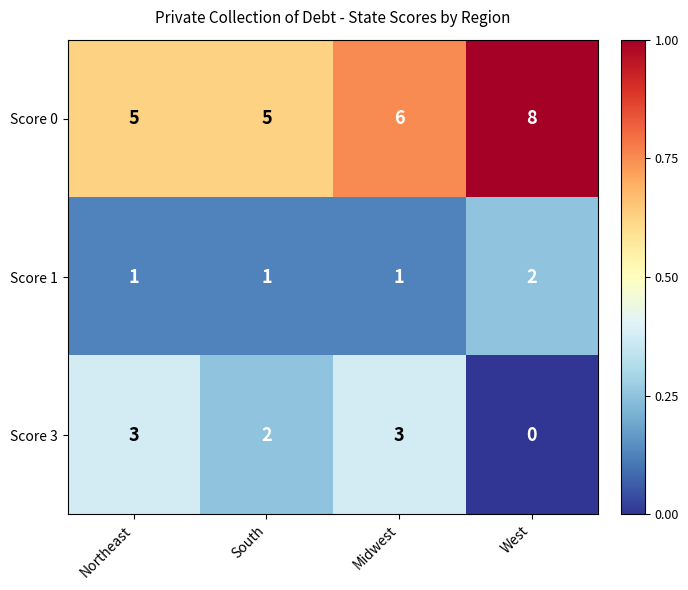

Rank the series at South from lowest to highest value.

Score 1, Score 3, Score 0